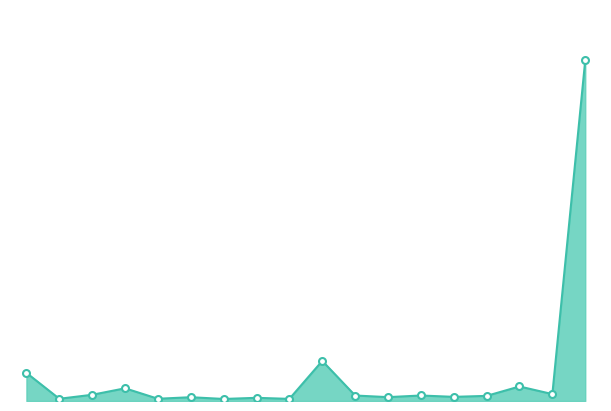

Is this an area chart (filled region under the line)?

Yes